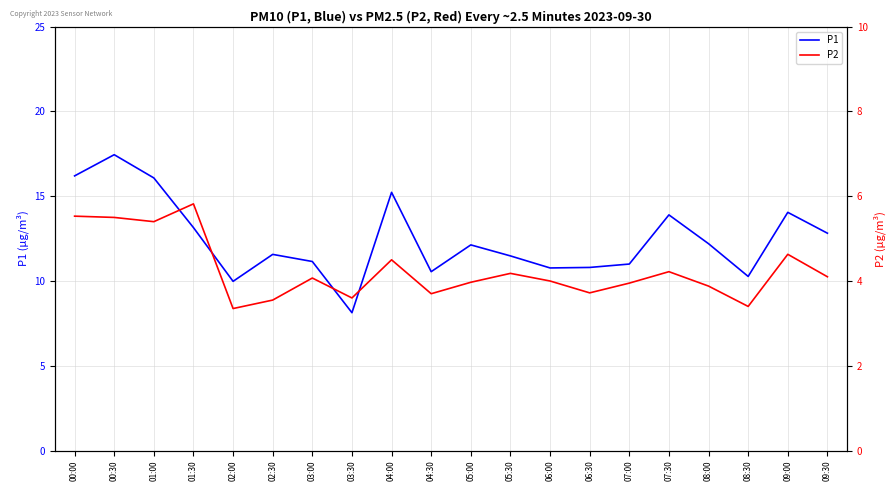

True or false: P2 and P1 cross at least once.

False